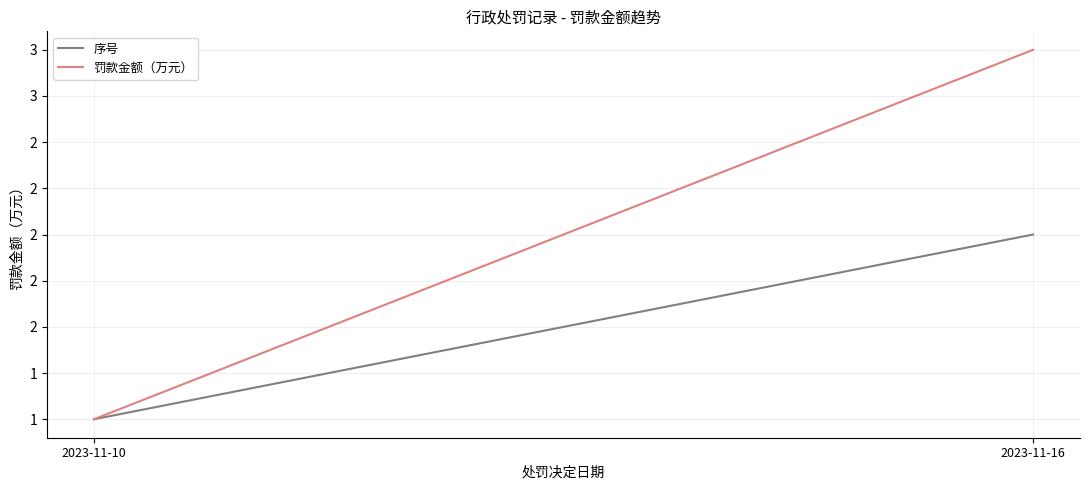

Reading left to right, list all the values displayed in this chart.

序号: 1	2
罚款金额（万元）: 1	3